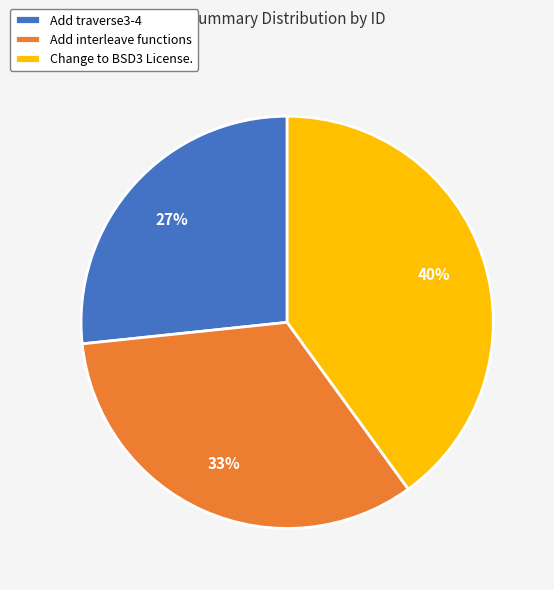

Approximately how many times larger is the value at Change to BSD3 License. compared to Add interleave functions?

1.2